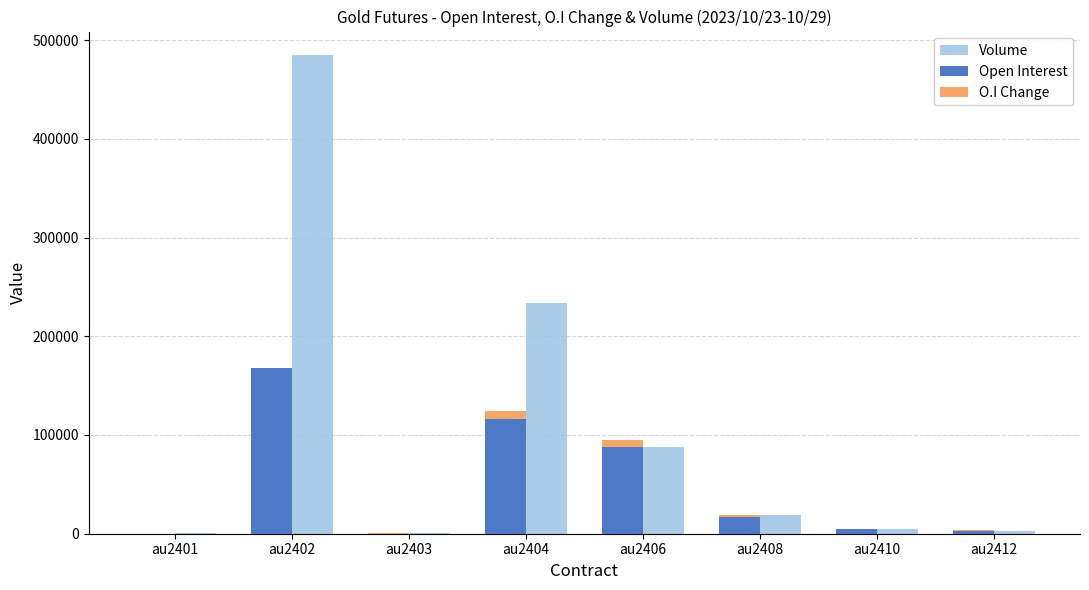

Rank the series by their average value, from lowest to highest.

O.I Change, Open Interest, Volume